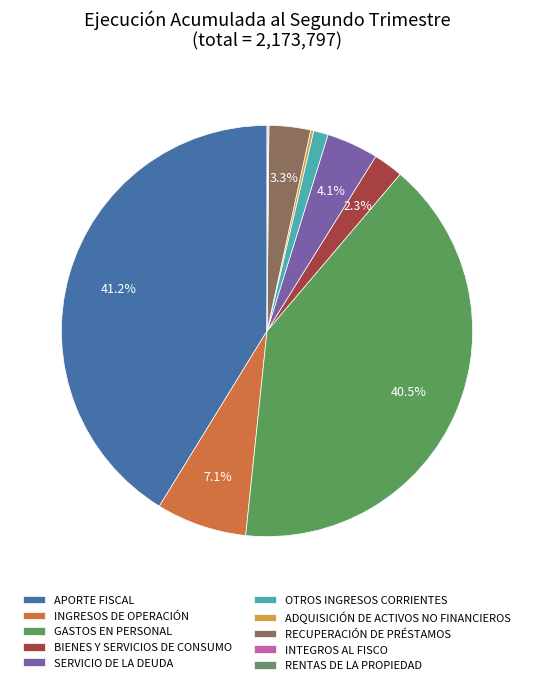

To the nearest percent, what is the difference between the APORTE FISCAL and OTROS INGRESOS CORRIENTES slice percentages?

40%